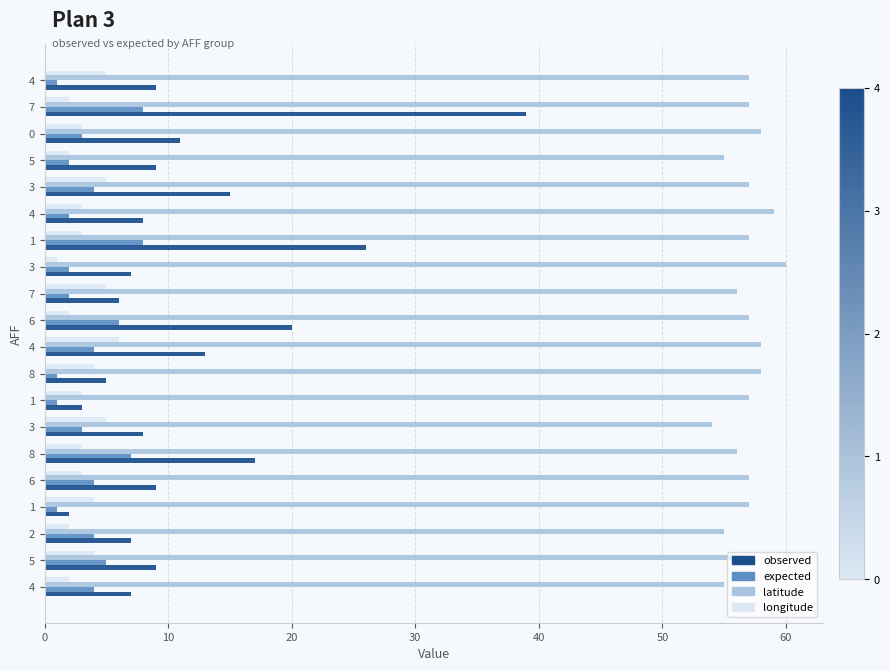

Count the number of categories in the chart.

20